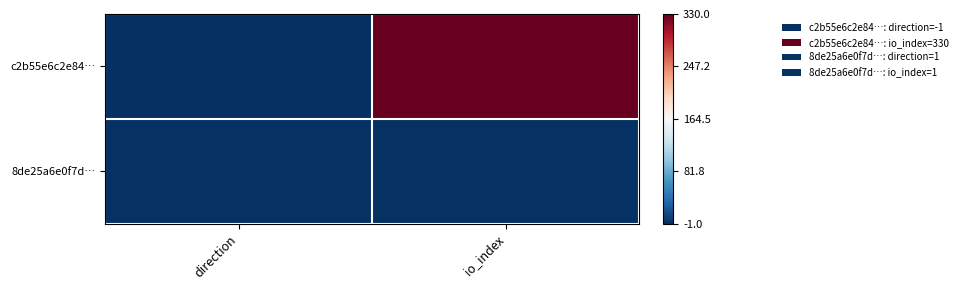

What is the spread (max minus min) of values at direction?

2